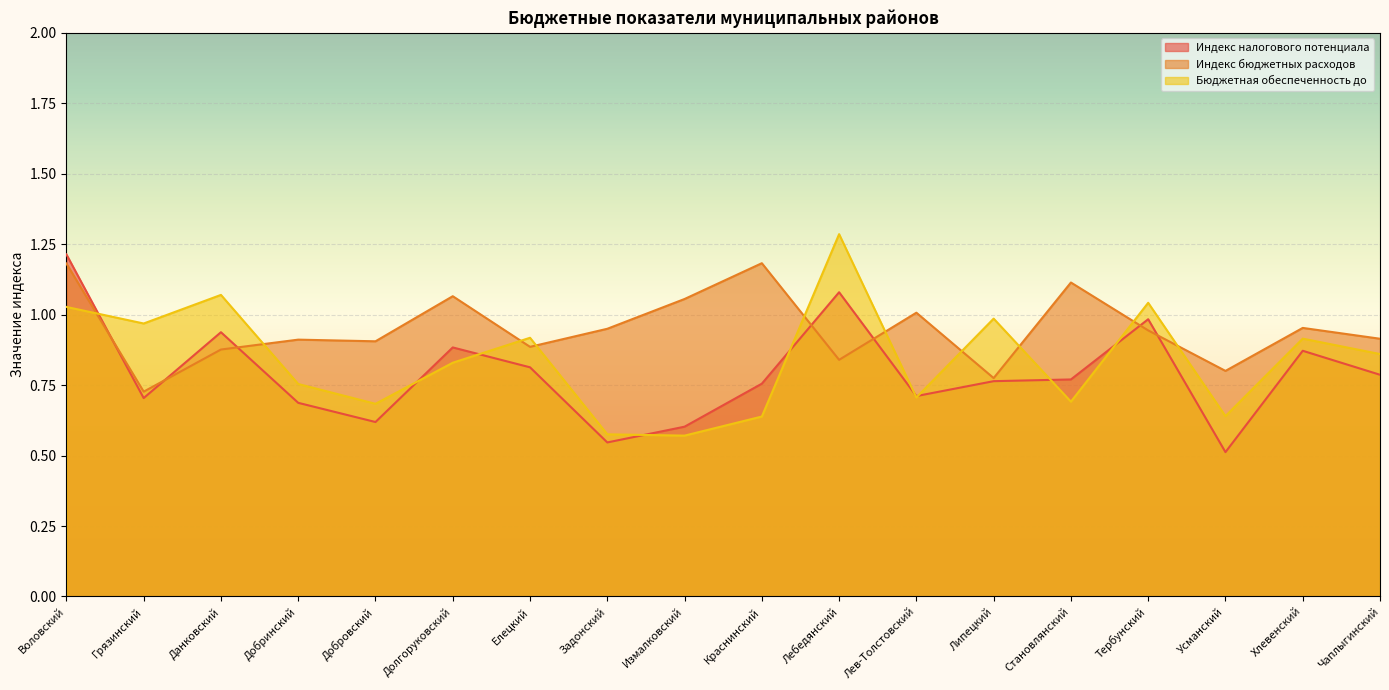

What is the sum of all Индекс бюджетных расходов values?

17.1